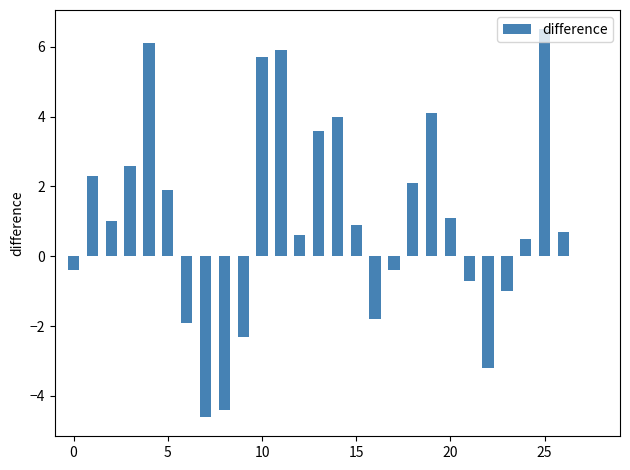

What is the greatest value displayed?

6.5